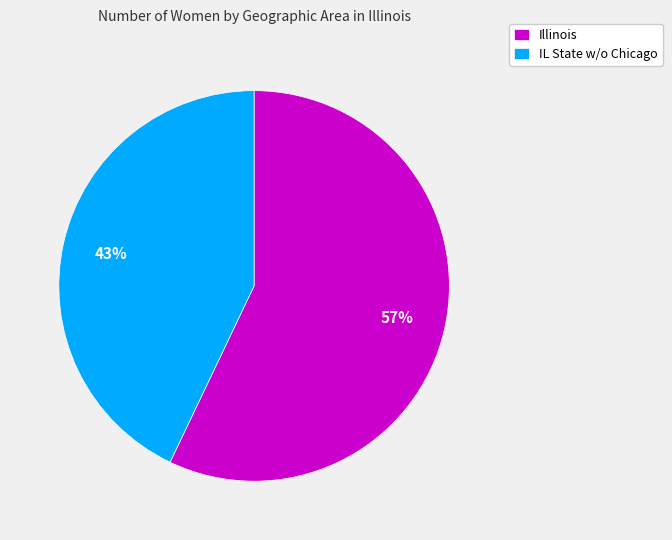

Count the number of slices in the pie.

2